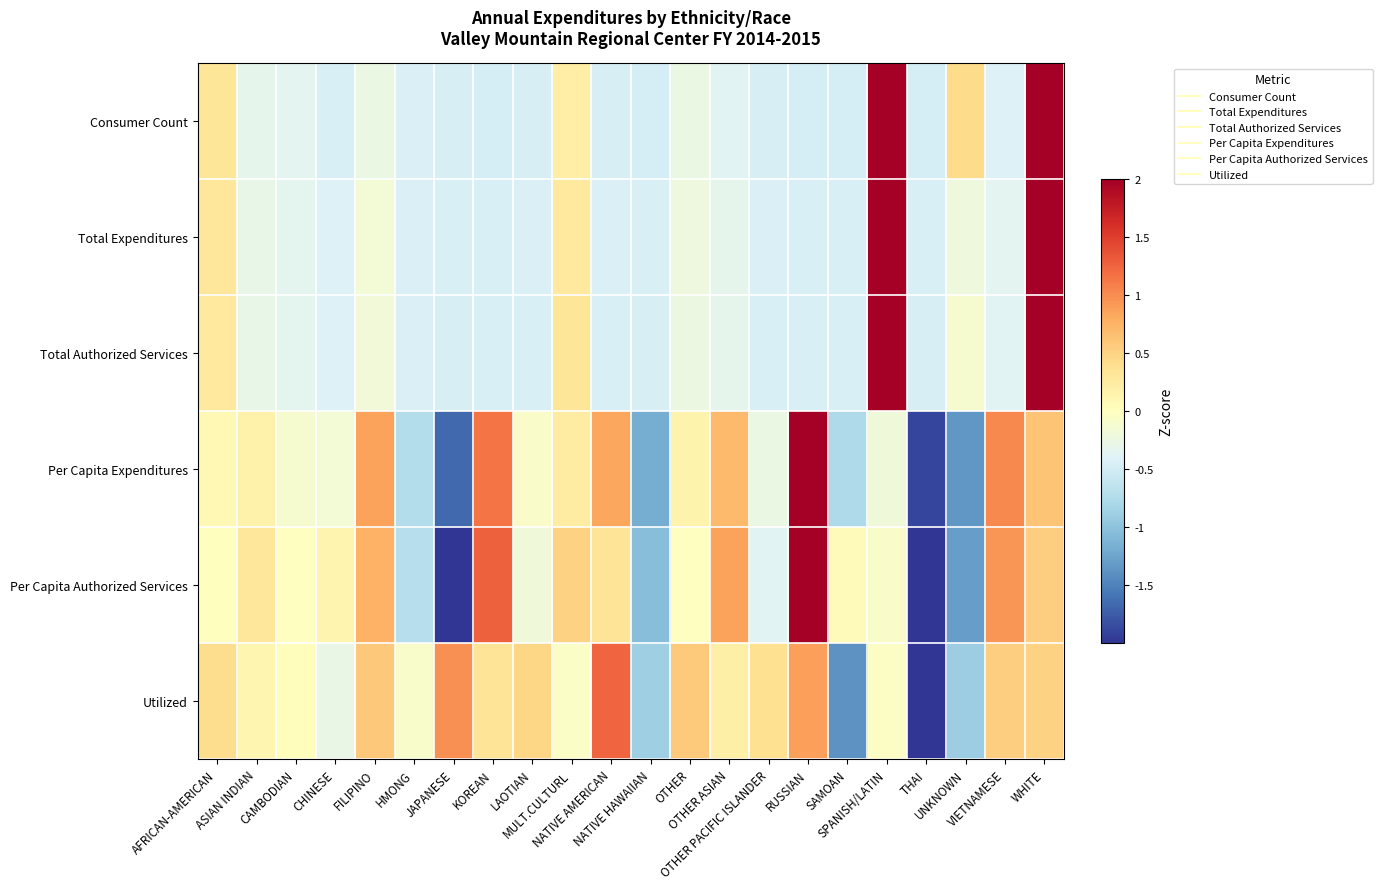

Reading left to right, transcribe all the data shown in this chart.

Consumer Count: AFRICAN-AMERICAN=0.3	ASIAN INDIAN=-0.3	CAMBODIAN=-0.4	CHINESE=-0.4	FILIPINO=-0.3	HMONG=-0.4	JAPANESE=-0.5	KOREAN=-0.5	LAOTIAN=-0.5	MULT.CULTURL=0.2	NATIVE AMERICAN=-0.5	NATIVE HAWAIIAN=-0.5	OTHER=-0.3	OTHER ASIAN=-0.4	OTHER PACIFIC ISLANDER=-0.5	RUSSIAN=-0.5	SAMOAN=-0.5	SPANISH/LATIN=3.3	THAI=-0.5	UNKNOWN=0.4	VIETNAMESE=-0.4	WHITE=2.8
Total Expenditures: AFRICAN-AMERICAN=0.3	ASIAN INDIAN=-0.3	CAMBODIAN=-0.3	CHINESE=-0.4	FILIPINO=-0.2	HMONG=-0.4	JAPANESE=-0.4	KOREAN=-0.4	LAOTIAN=-0.4	MULT.CULTURL=0.3	NATIVE AMERICAN=-0.4	NATIVE HAWAIIAN=-0.4	OTHER=-0.2	OTHER ASIAN=-0.3	OTHER PACIFIC ISLANDER=-0.4	RUSSIAN=-0.4	SAMOAN=-0.4	SPANISH/LATIN=2.7	THAI=-0.4	UNKNOWN=-0.2	VIETNAMESE=-0.4	WHITE=3.5
Total Authorized Services: AFRICAN-AMERICAN=0.3	ASIAN INDIAN=-0.3	CAMBODIAN=-0.3	CHINESE=-0.4	FILIPINO=-0.2	HMONG=-0.4	JAPANESE=-0.5	KOREAN=-0.5	LAOTIAN=-0.4	MULT.CULTURL=0.3	NATIVE AMERICAN=-0.4	NATIVE HAWAIIAN=-0.5	OTHER=-0.2	OTHER ASIAN=-0.3	OTHER PACIFIC ISLANDER=-0.4	RUSSIAN=-0.5	SAMOAN=-0.5	SPANISH/LATIN=2.9	THAI=-0.5	UNKNOWN=-0.1	VIETNAMESE=-0.4	WHITE=3.2
Per Capita Expenditures: AFRICAN-AMERICAN=0.1	ASIAN INDIAN=0.2	CAMBODIAN=-0.1	CHINESE=-0.2	FILIPINO=0.9	HMONG=-0.7	JAPANESE=-1.7	KOREAN=1.1	LAOTIAN=-0.1	MULT.CULTURL=0.2	NATIVE AMERICAN=0.8	NATIVE HAWAIIAN=-1.2	OTHER=0.2	OTHER ASIAN=0.7	OTHER PACIFIC ISLANDER=-0.3	RUSSIAN=2.5	SAMOAN=-0.8	SPANISH/LATIN=-0.2	THAI=-1.9	UNKNOWN=-1.3	VIETNAMESE=1.0	WHITE=0.6
Per Capita Authorized Services: AFRICAN-AMERICAN=0.0	ASIAN INDIAN=0.3	CAMBODIAN=-0.0	CHINESE=0.1	FILIPINO=0.8	HMONG=-0.7	JAPANESE=-2.0	KOREAN=1.3	LAOTIAN=-0.2	MULT.CULTURL=0.5	NATIVE AMERICAN=0.3	NATIVE HAWAIIAN=-1.0	OTHER=-0.0	OTHER ASIAN=0.9	OTHER PACIFIC ISLANDER=-0.4	RUSSIAN=2.2	SAMOAN=0.0	SPANISH/LATIN=-0.1	THAI=-2.2	UNKNOWN=-1.3	VIETNAMESE=1.0	WHITE=0.5
Utilized: AFRICAN-AMERICAN=0.4	ASIAN INDIAN=0.1	CAMBODIAN=0.0	CHINESE=-0.3	FILIPINO=0.6	HMONG=-0.1	JAPANESE=1.0	KOREAN=0.3	LAOTIAN=0.5	MULT.CULTURL=-0.1	NATIVE AMERICAN=1.2	NATIVE HAWAIIAN=-0.9	OTHER=0.6	OTHER ASIAN=0.2	OTHER PACIFIC ISLANDER=0.4	RUSSIAN=0.9	SAMOAN=-1.4	SPANISH/LATIN=-0.0	THAI=-3.6	UNKNOWN=-0.9	VIETNAMESE=0.5	WHITE=0.5